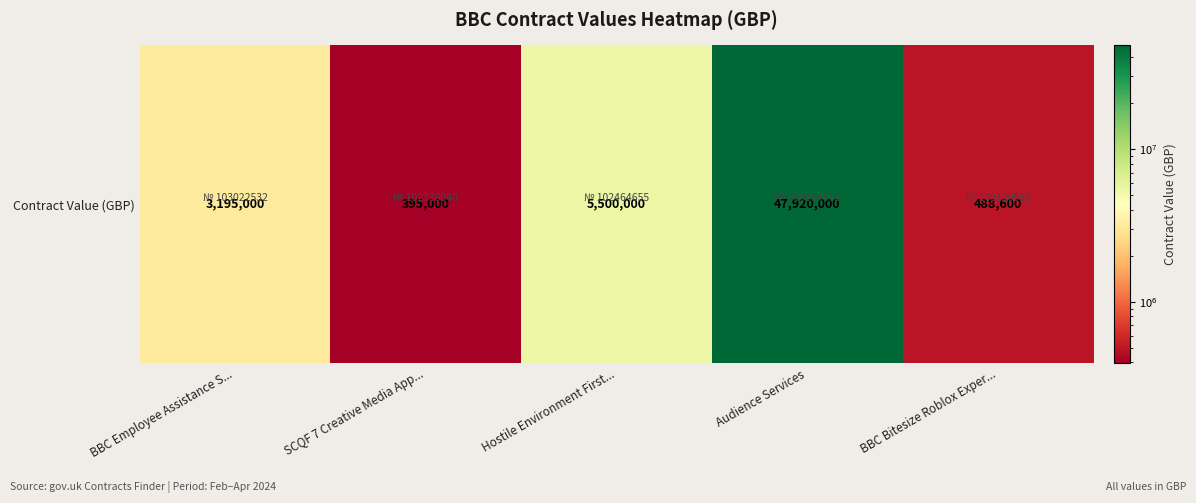

What is the greatest value displayed?

47920000